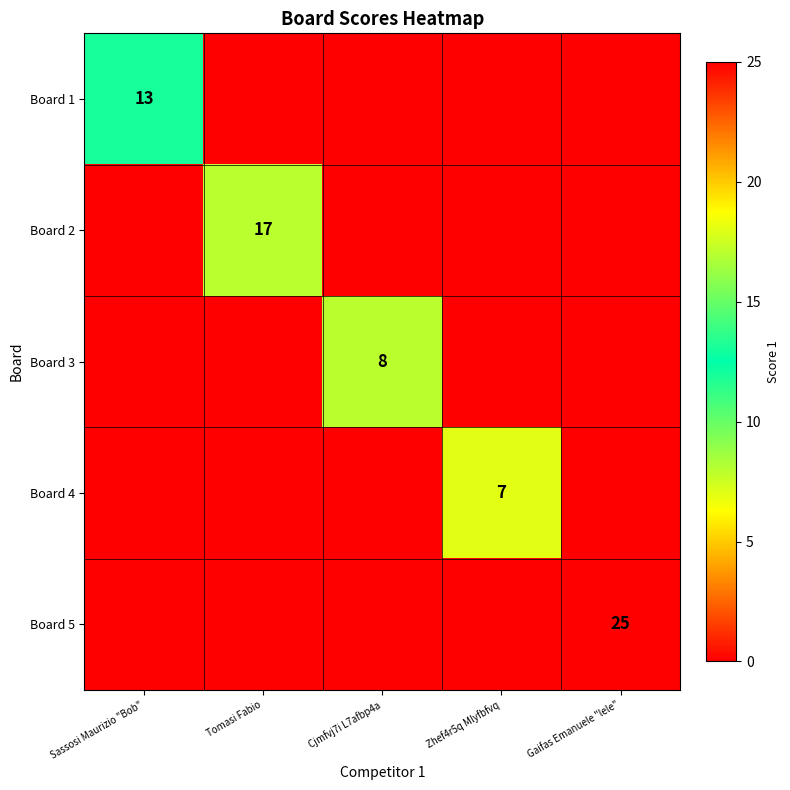

What is the average value of the Board 2 series?

3